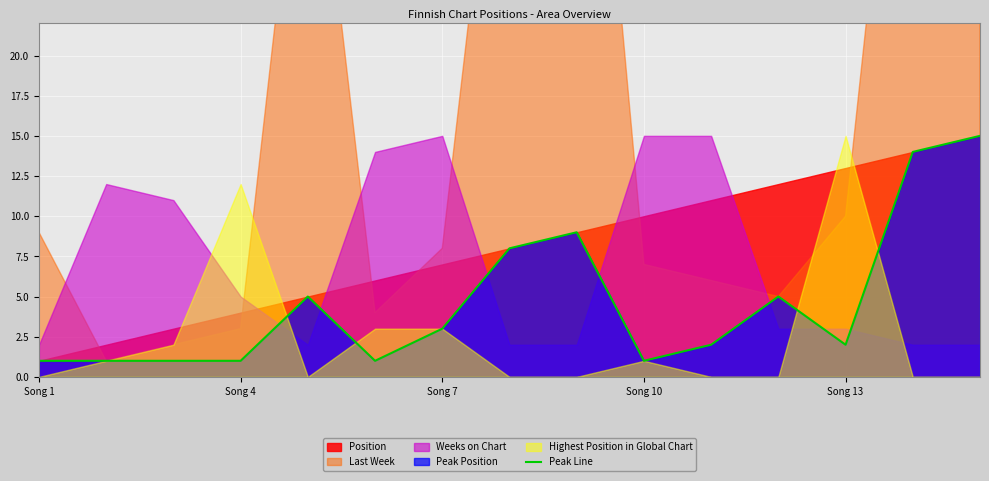

True or false: the data shows 1 at Song 1.

False